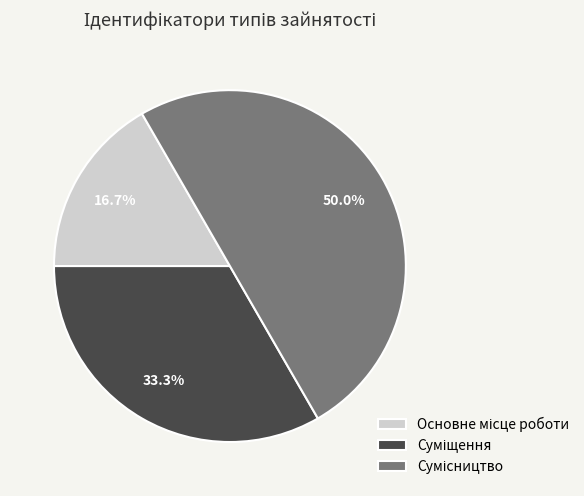

To the nearest percent, what is the difference between the largest and smallest slice percentages?

33%